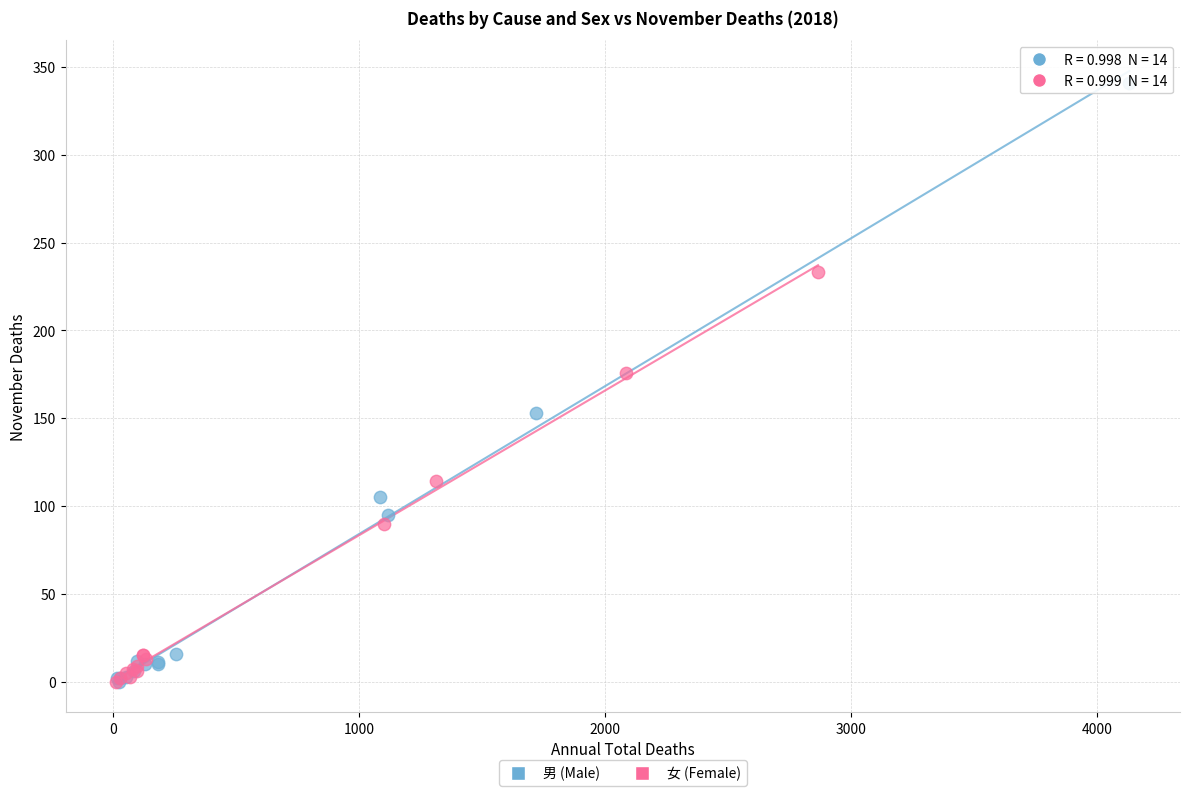

Which series reaches the maximum Y coordinate?

男 (Male)